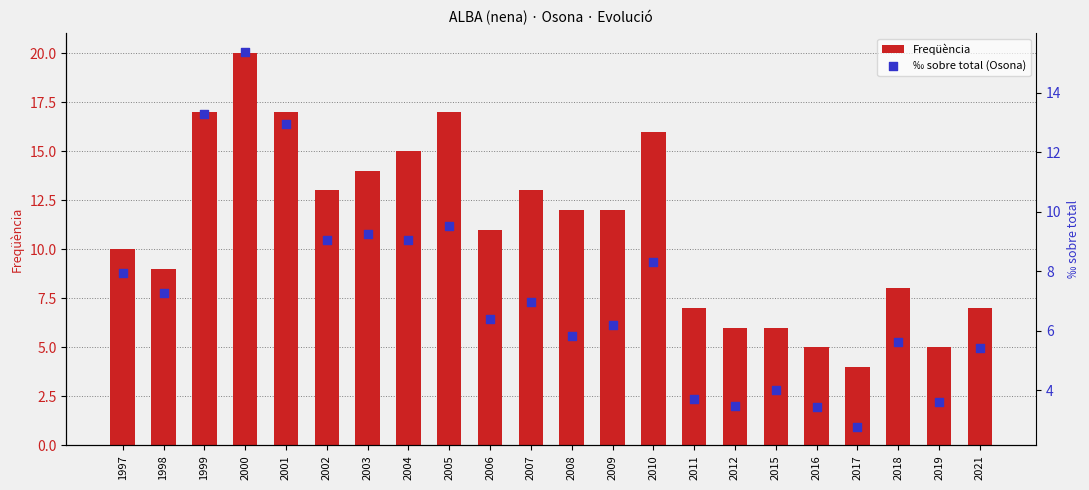

What are all the series names shown in the legend?

Freqüència, ‰ sobre total (Osona)